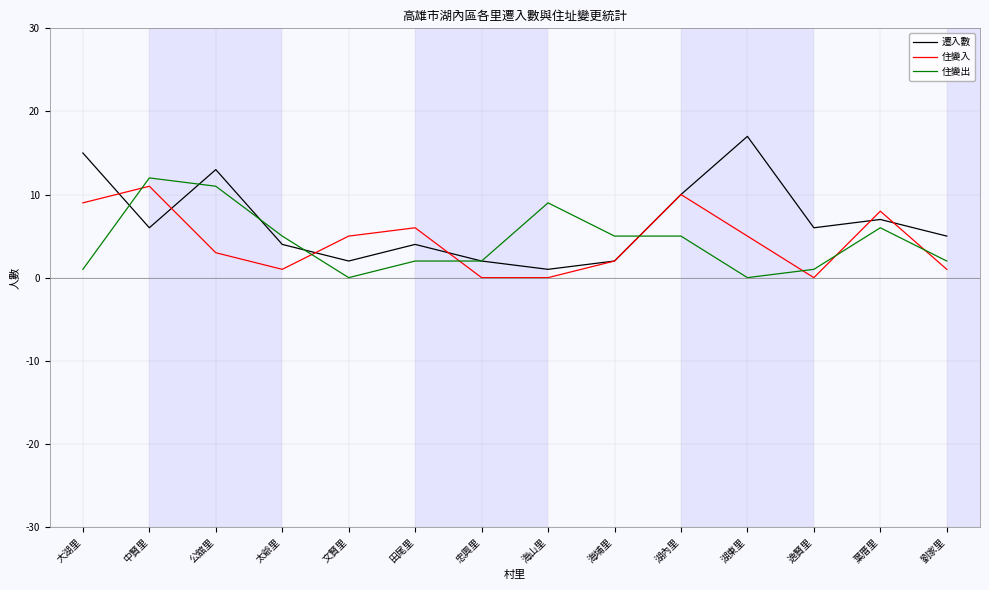

Which series has the largest range (max minus min)?

遷入數